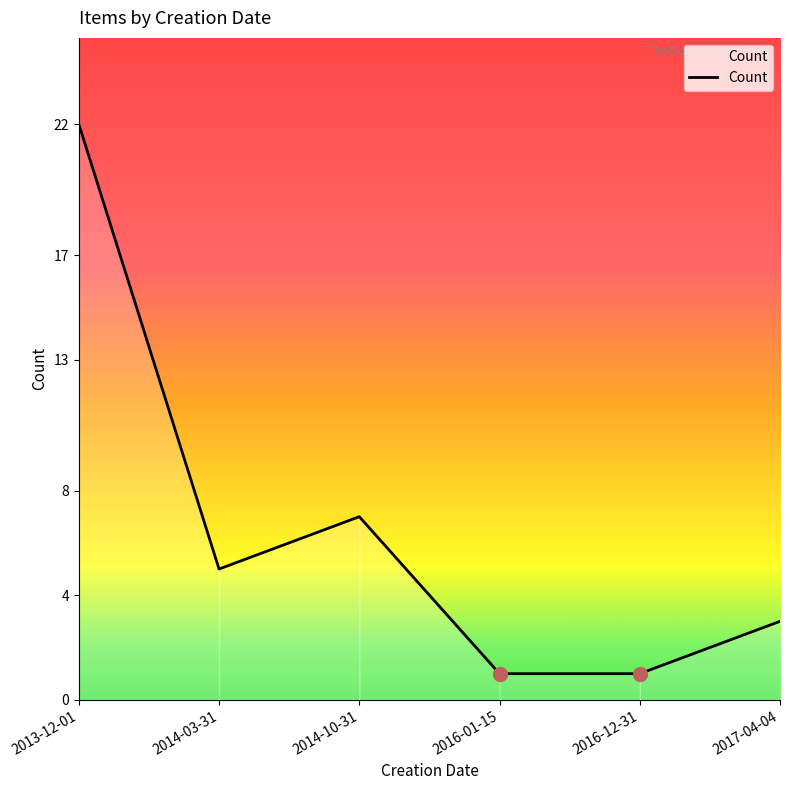

What is the sum of all values?

39